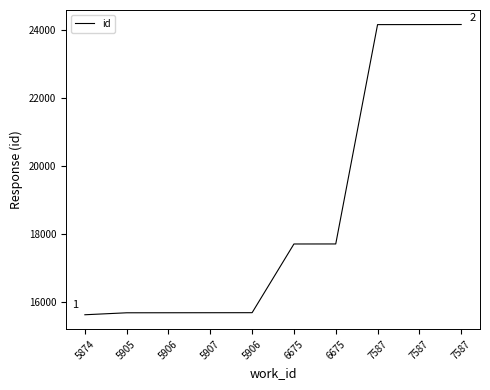

What is the value of the 6th point from the left?

17698